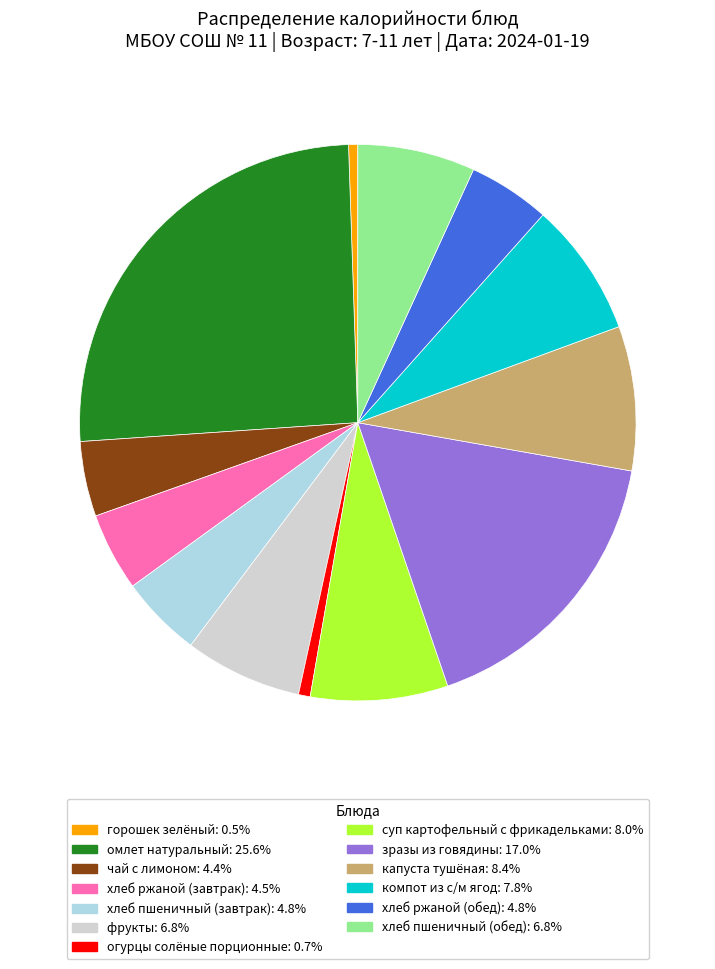

What is the ratio of the value at хлеб ржаной (завтрак) to the value at огурцы солёные порционные?

6.7